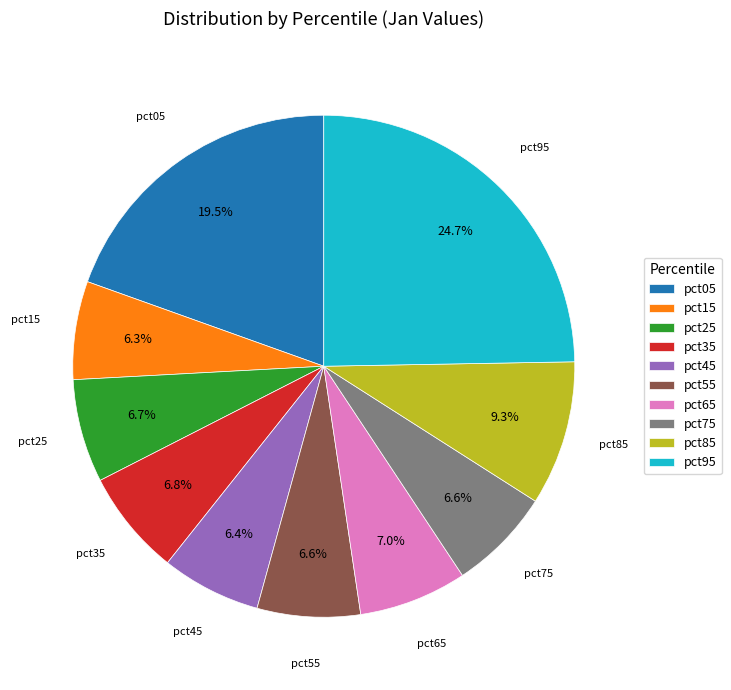

What percentage is the pct55 slice, to the nearest percent?

7%